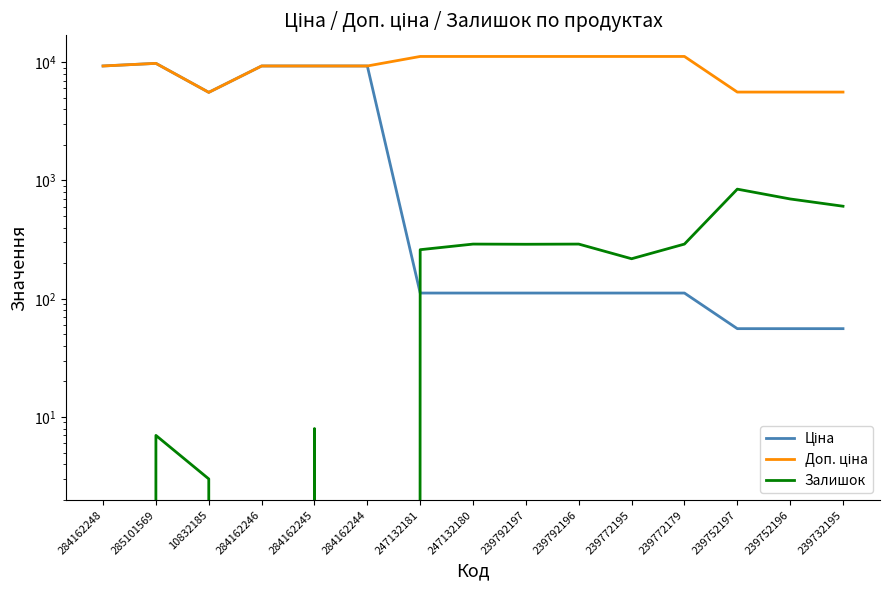

What is the difference between the maximum and minimum values in the Доп. ціна series?

5621.7